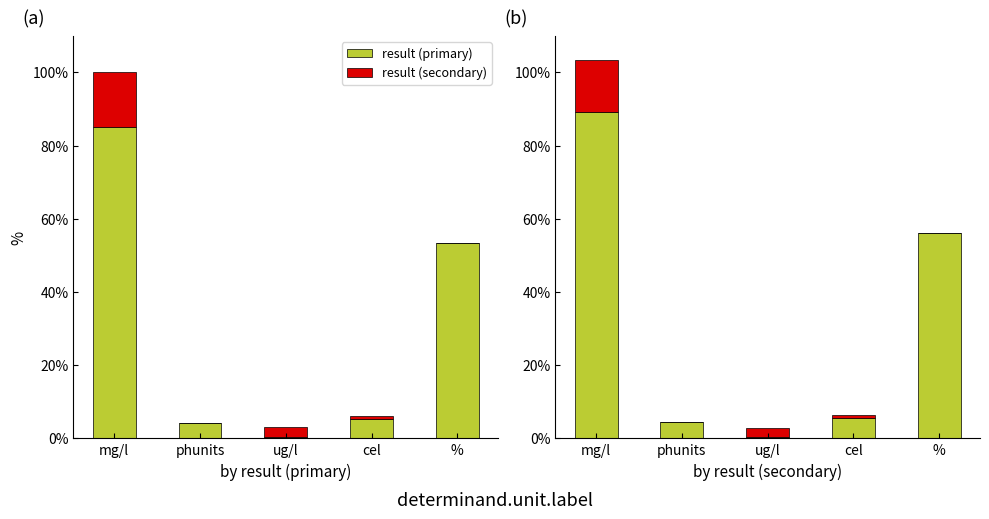

What is the total value across all series at cel?

6.4